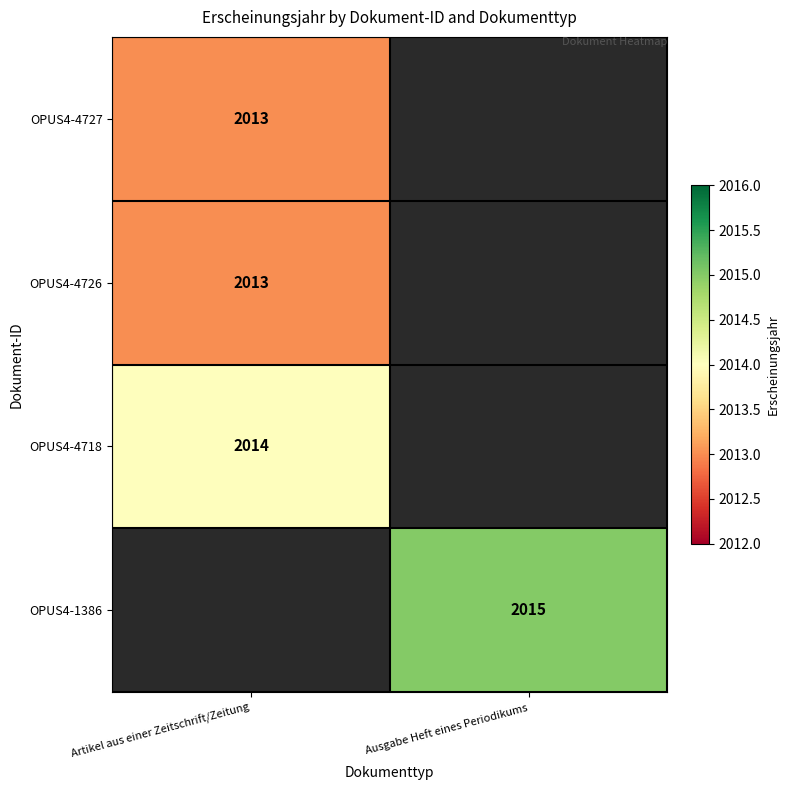

At how many categories does at least one series exceed 2013?

2